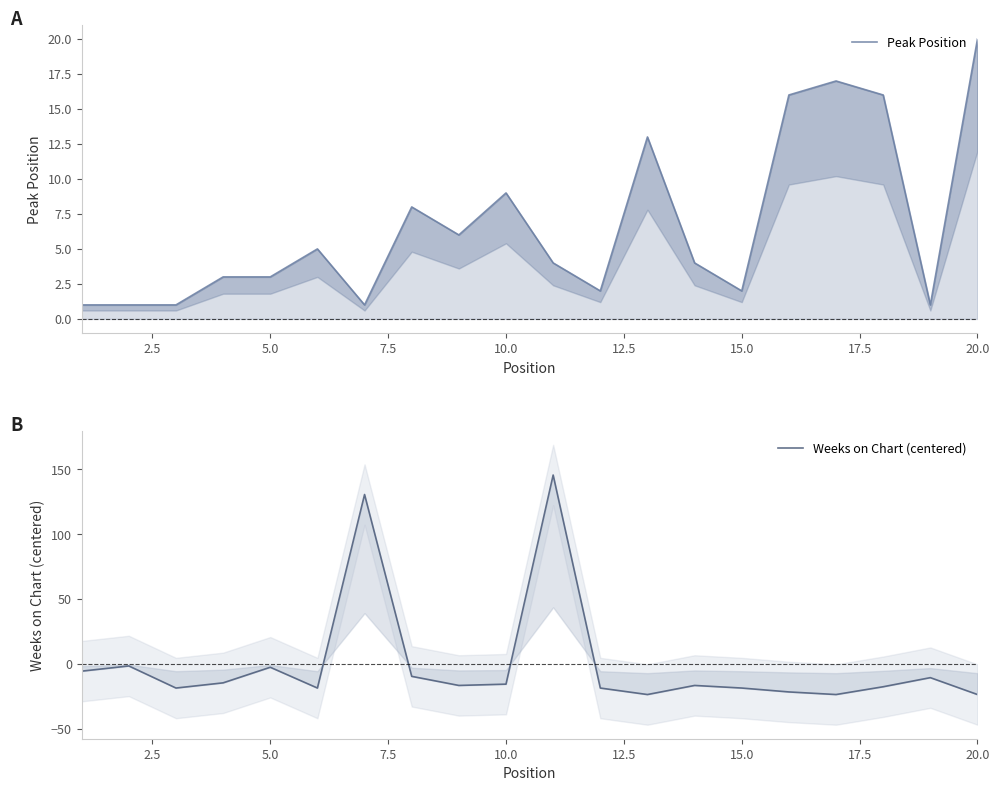

At how many categories does at least one series exceed 119?

2